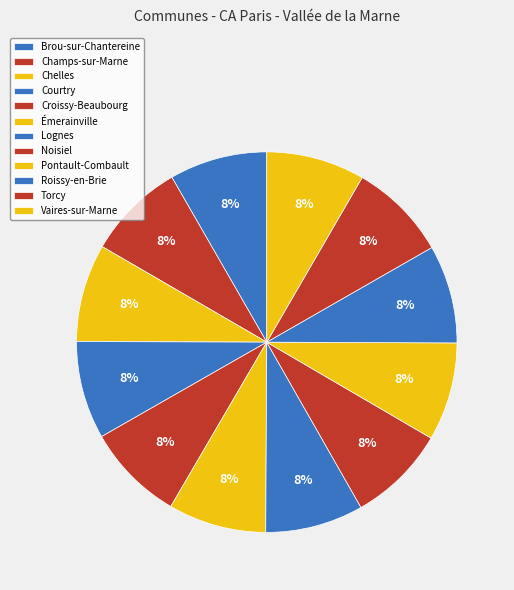

Which slice is the largest?

Vaires-sur-Marne